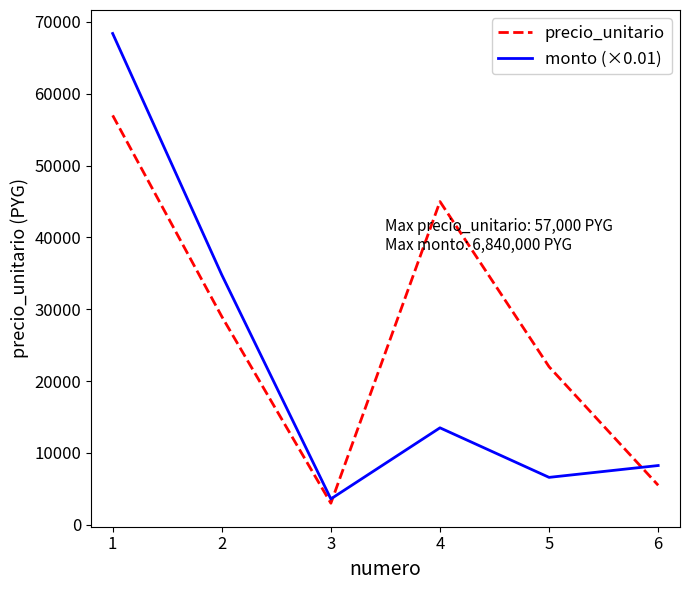

Is the value of monto (×0.01) at 3 greater than the value of precio_unitario at 2?

No